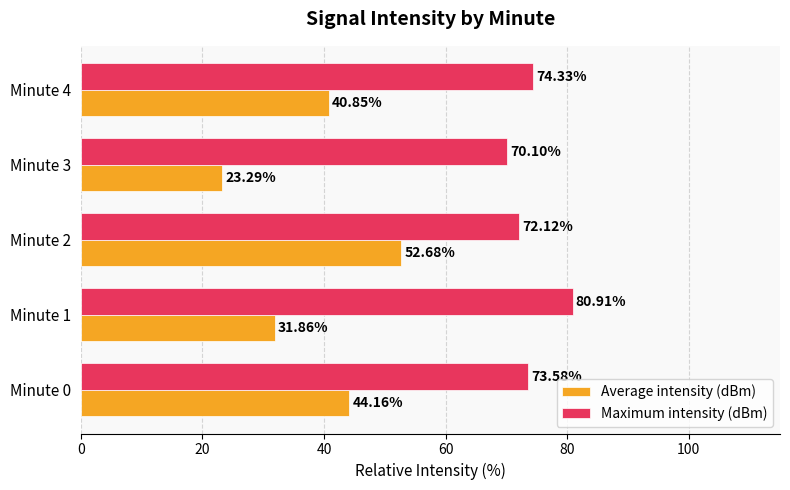

Which series has the largest total across all categories?

Maximum intensity (dBm)